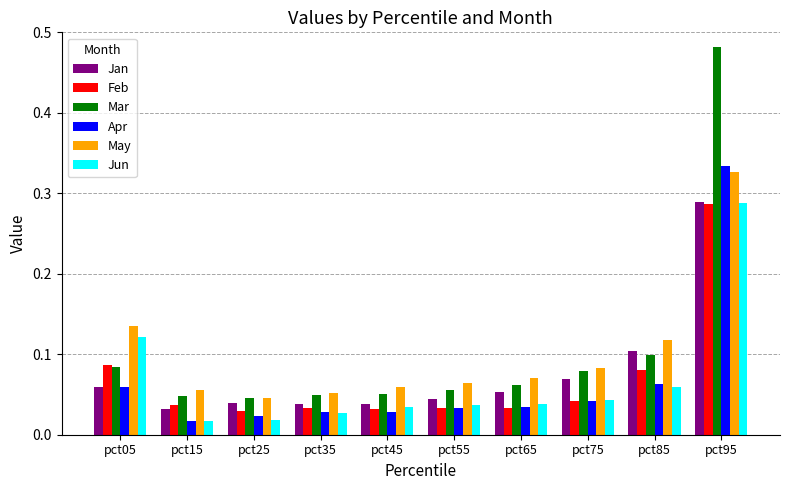

What are all the series names shown in the legend?

Jan, Feb, Mar, Apr, May, Jun